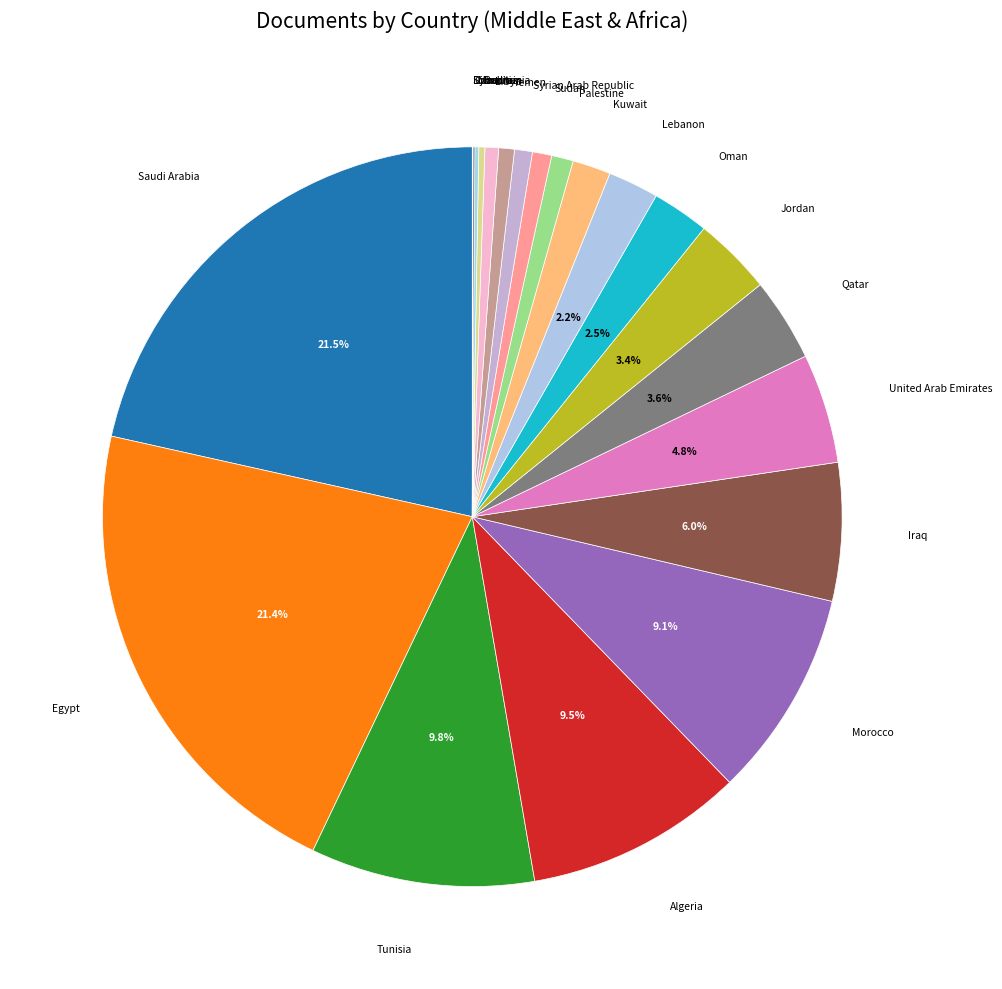

To the nearest percent, what is the difference between the Lebanon and Yemen slice percentages?

2%